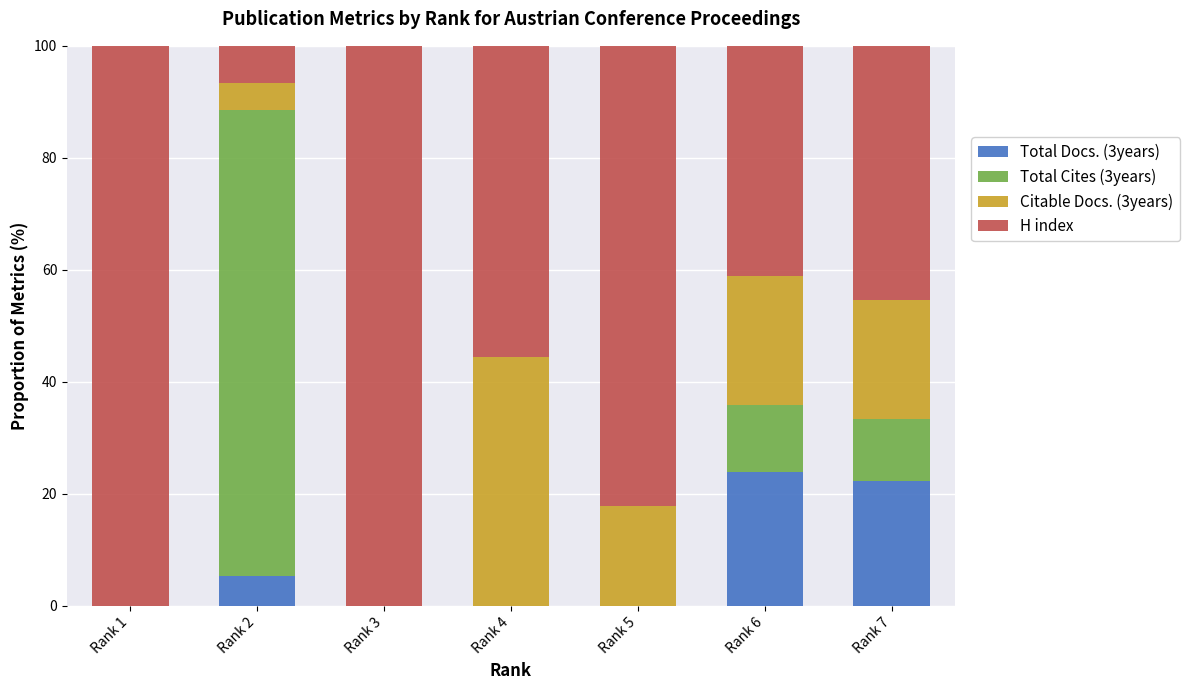

True or false: Total Docs. (3years) has a value of 5.8 at Rank 6.

False